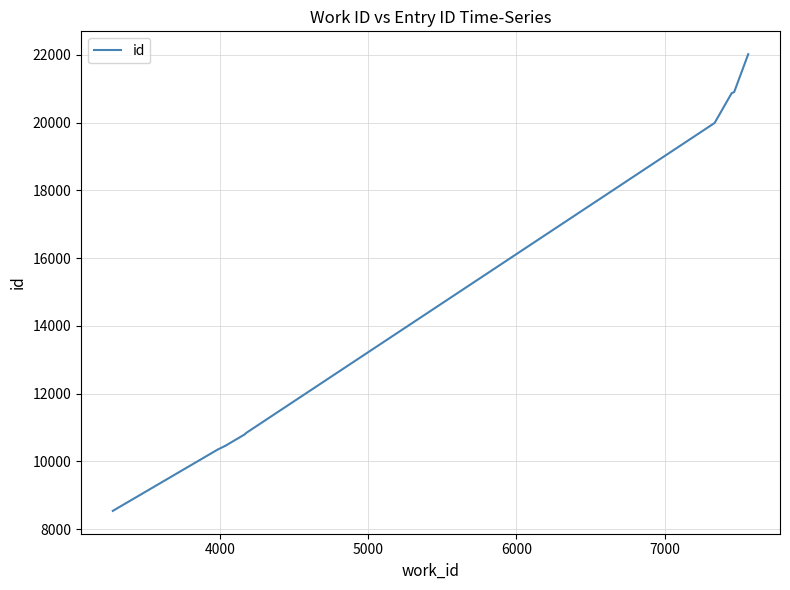

What is the value of the 10th point from the left?

22018